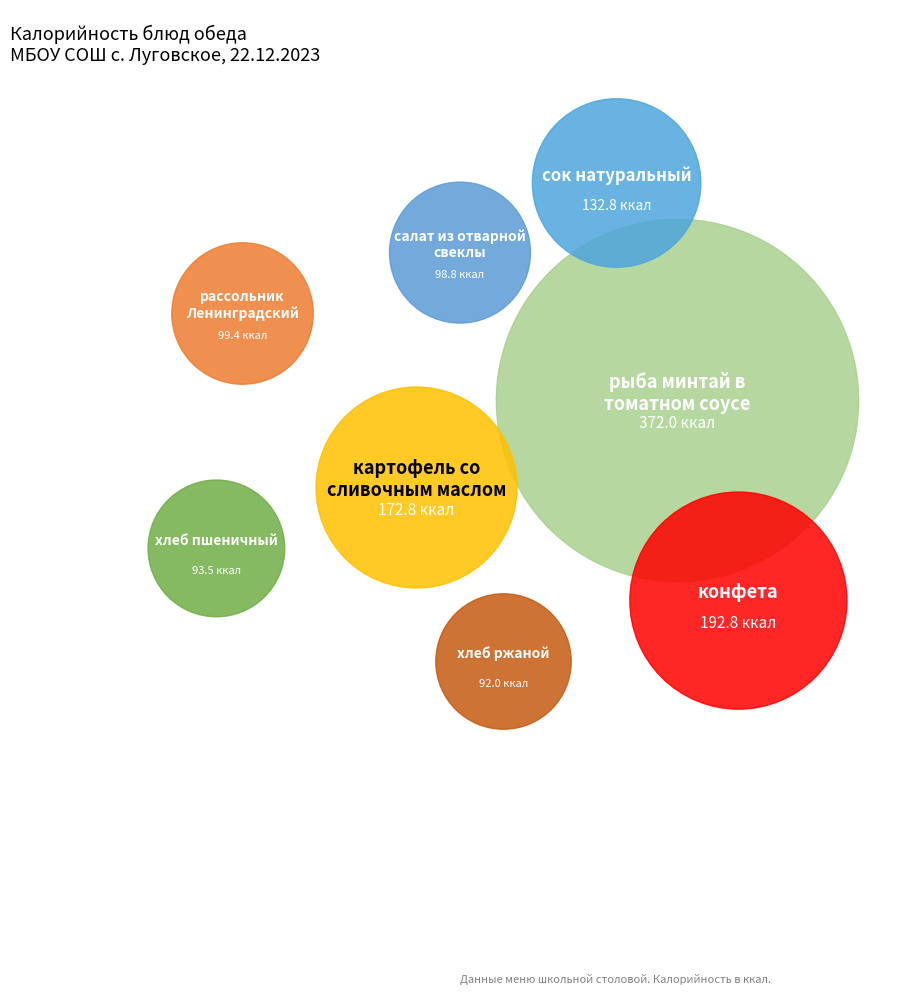

Is it true that хлеб ржаной is 1% of the pie?

False